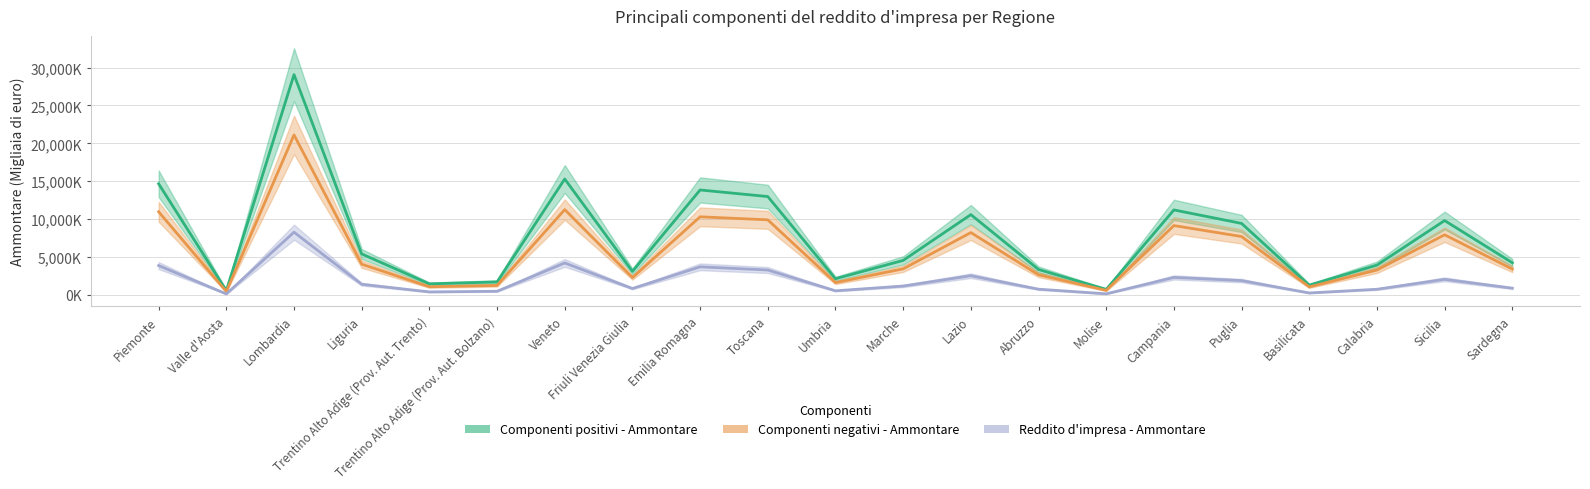

At how many categories does at least one series exceed 11696999?

5